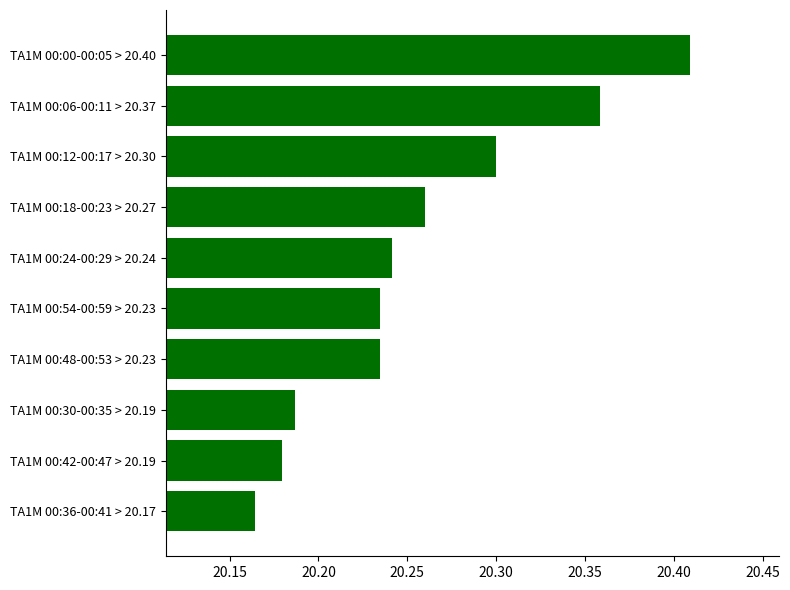

What is the difference between the maximum and minimum values?

0.2